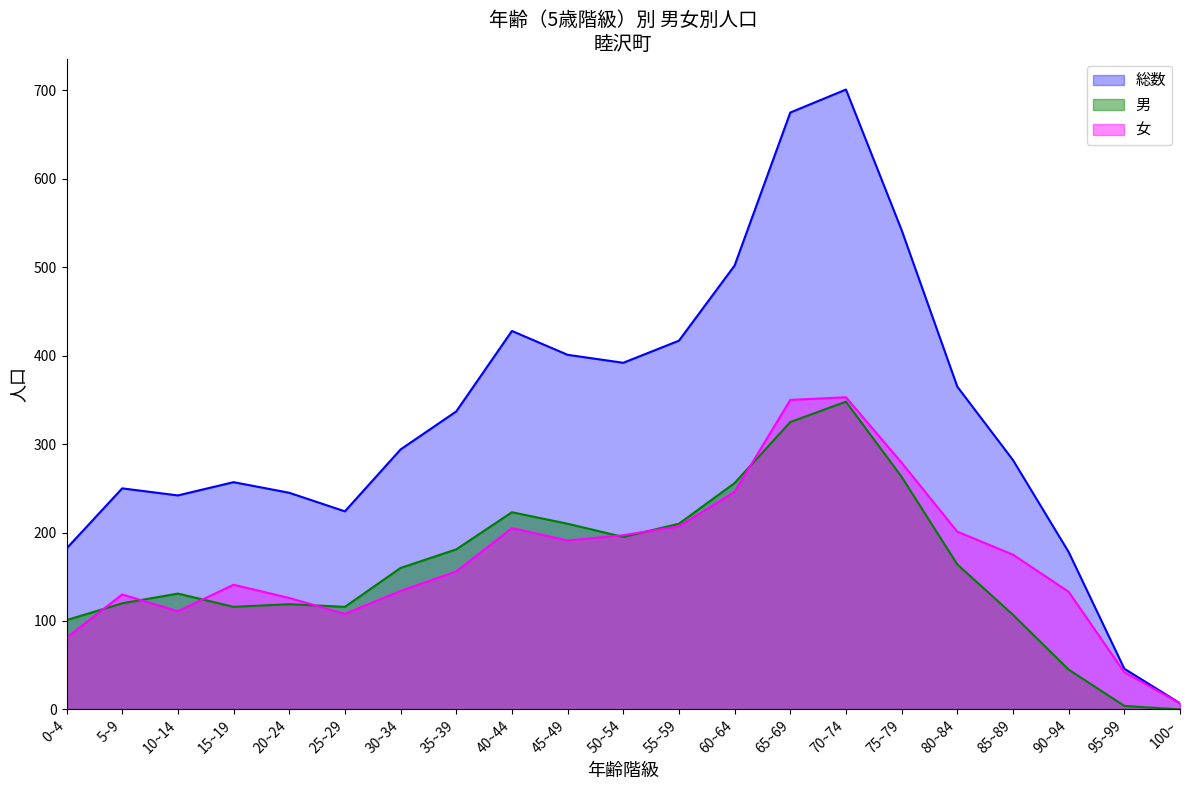

Which series has the widest spread of values?

総数